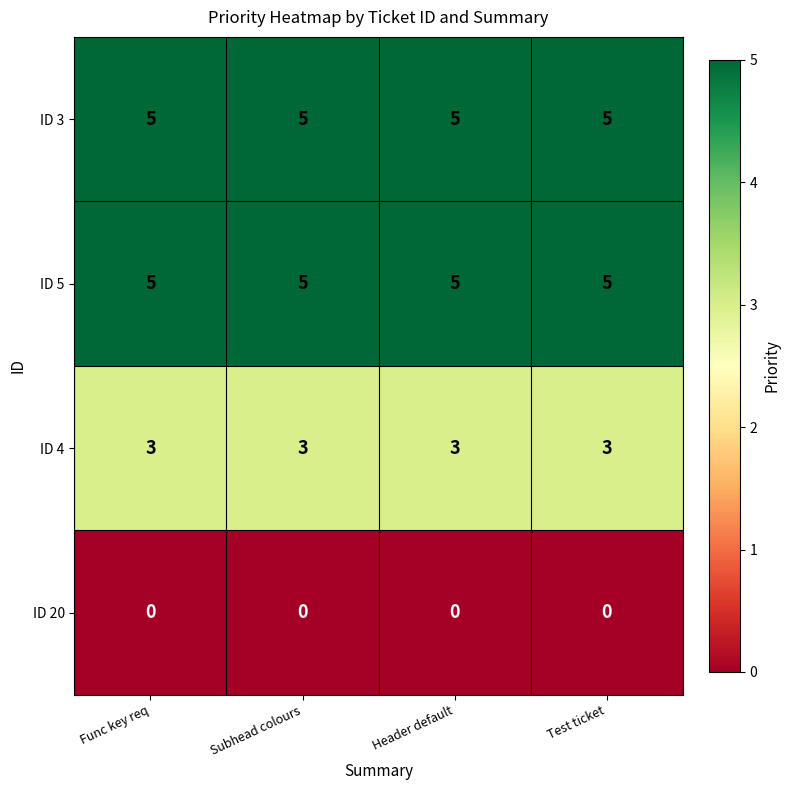

At how many categories does at least one series exceed 2?

4